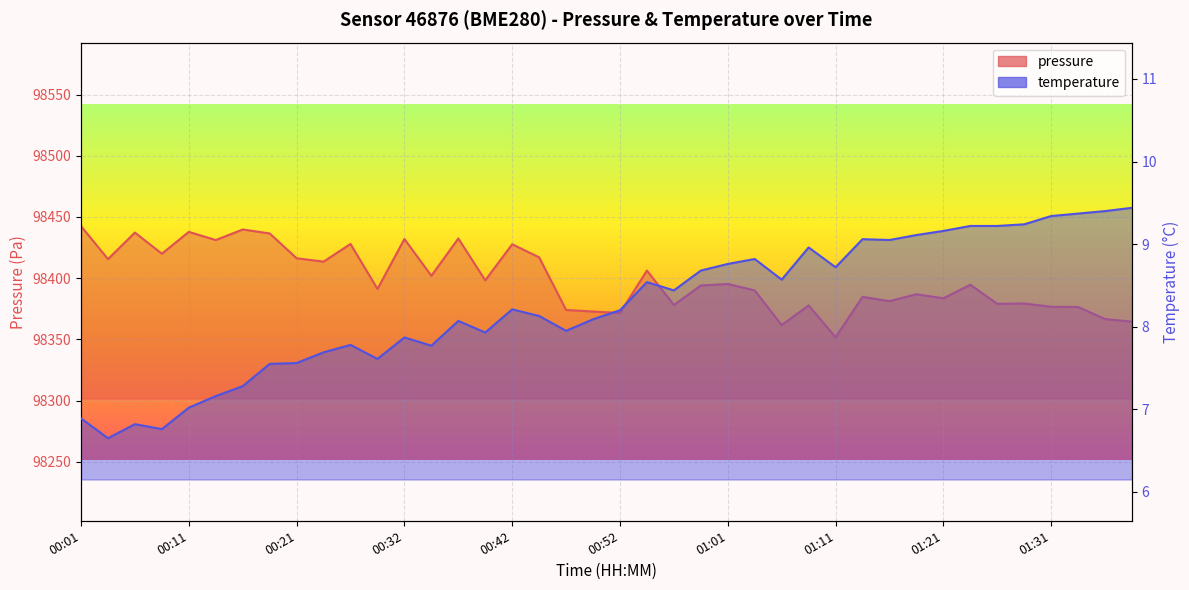

Rank the categories by pressure value from highest to lowest.

00:01, 00:16, 00:11, 00:06, 00:19, 00:37, 00:32, 00:14, 00:27, 00:42, 00:08, 00:44, 00:21, 00:04, 00:24, 00:54, 00:35, 00:39, 01:01, 01:23, 00:59, 00:29, 01:04, 01:18, 01:13, 01:21, 01:16, 01:28, 01:26, 00:56, 01:09, 01:31, 01:33, 00:47, 00:49, 00:52, 01:36, 01:38, 01:06, 01:11